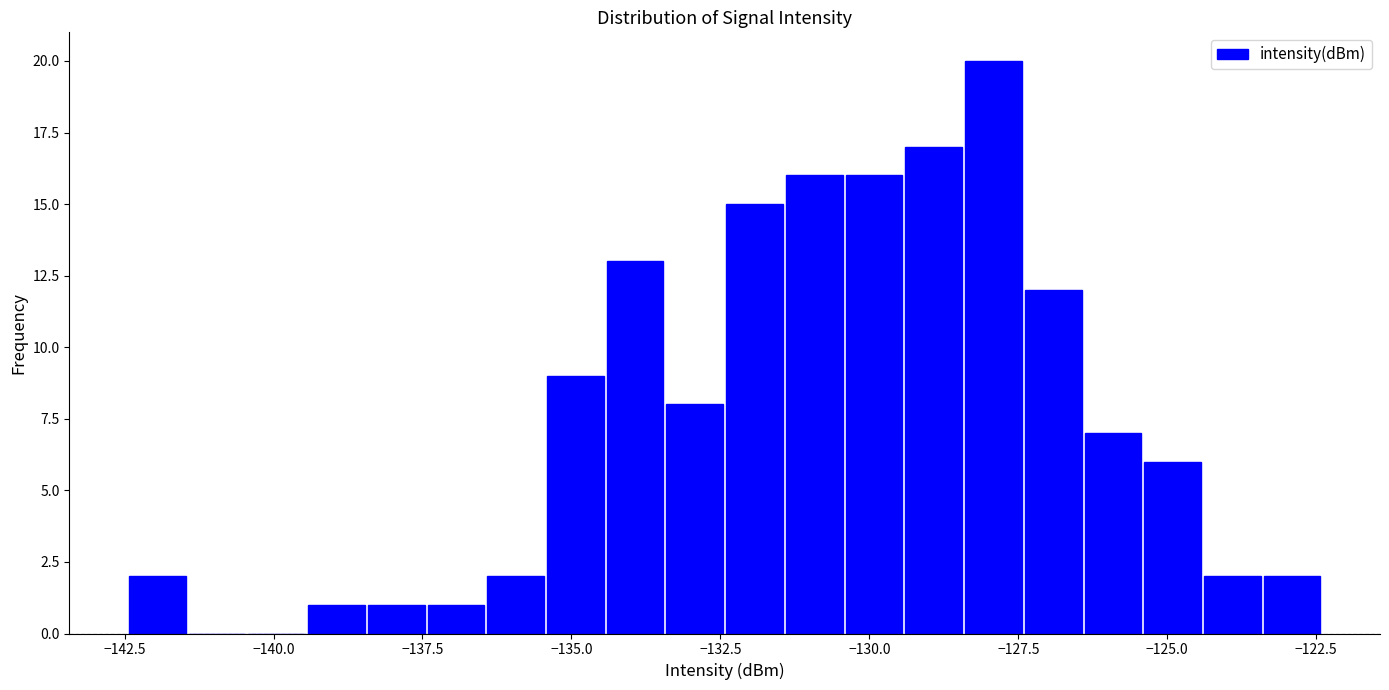

Around what value on the x-axis is the tallest bar? Give the approximate position of its centre, as read against the axis.

-128.0